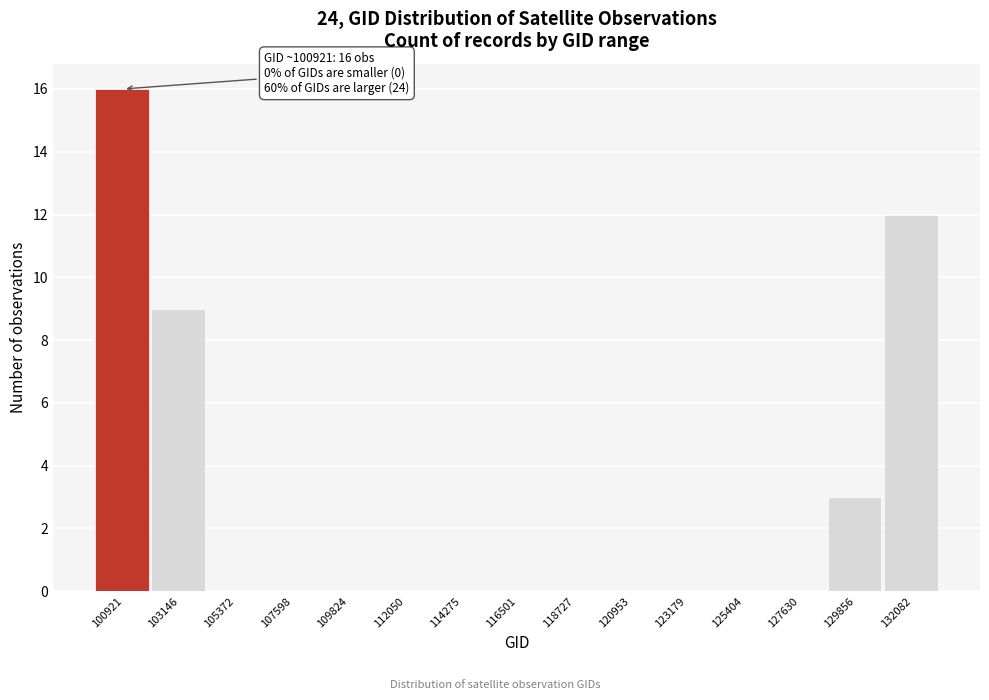

Reading left to right, extract all data points from this chart.

100921=16	103146=9	105372=0	107598=0	109824=0	112050=0	114275=0	116501=0	118727=0	120953=0	123179=0	125404=0	127630=0	129856=3	132082=12